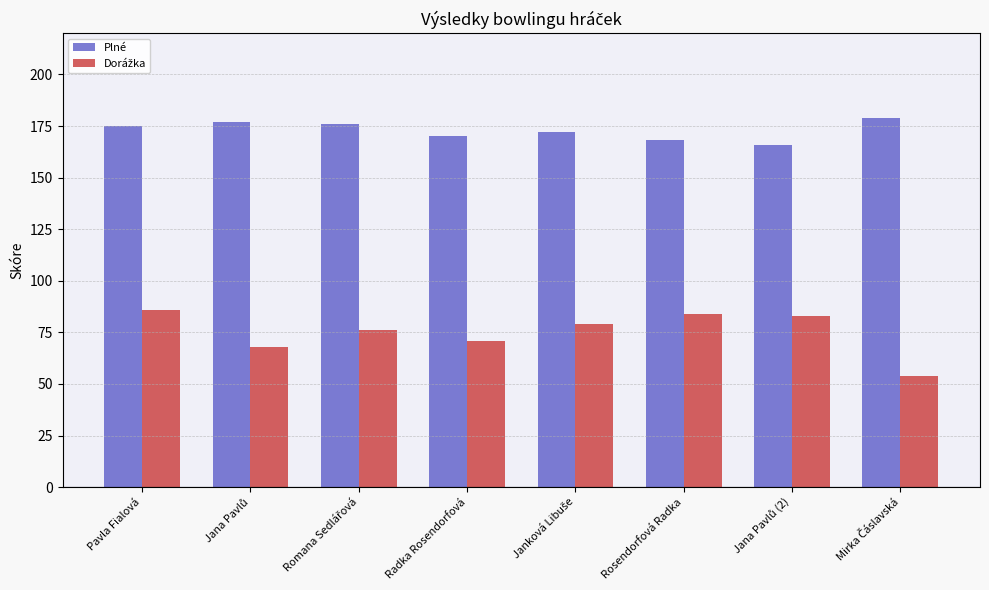

What is the lowest value of the Plné series?

166